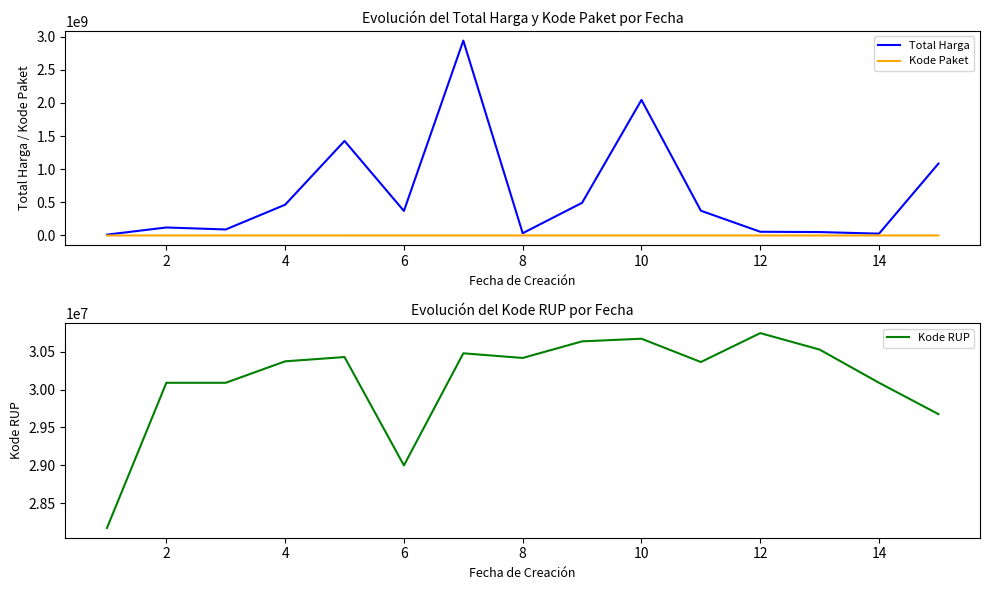

What is the lowest value of the Kode RUP series?

28171087